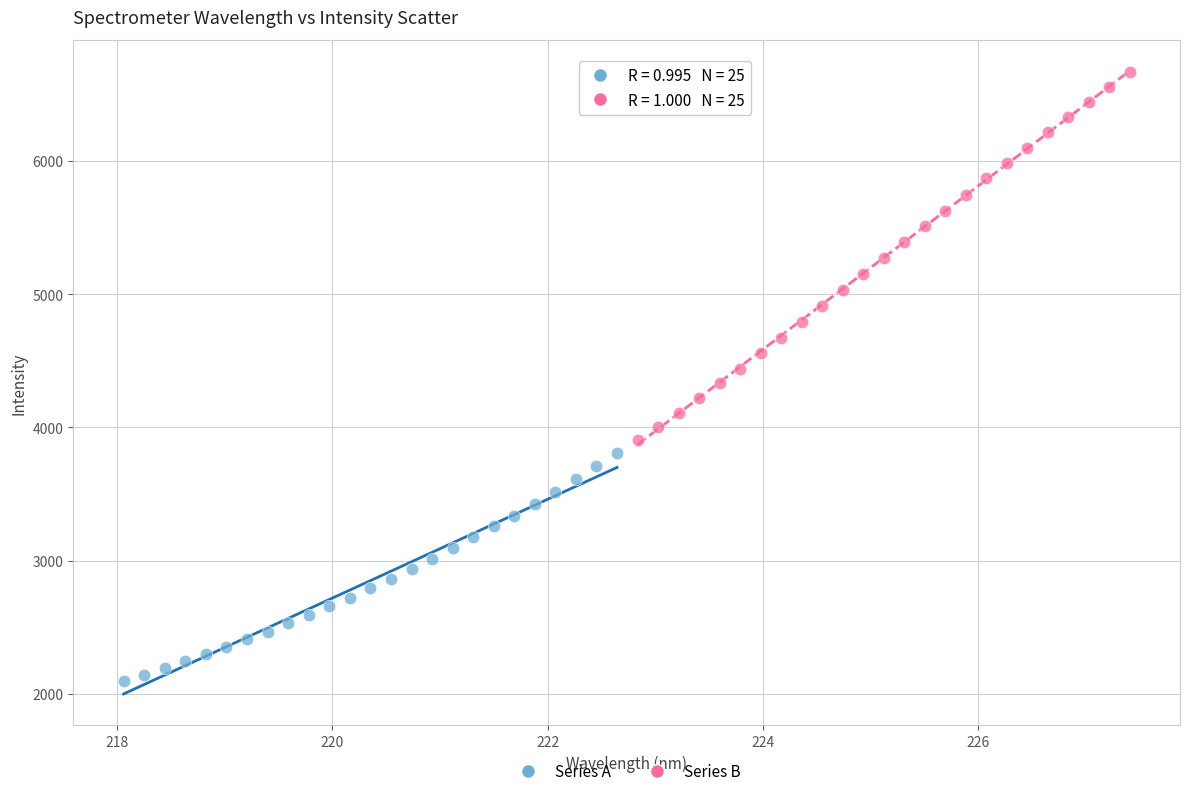

Which series contains the highest Y value?

Series B